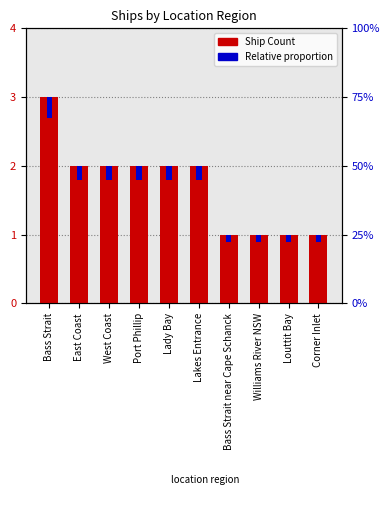

What is the difference between the maximum and minimum values in the Ship Count series?

2.0